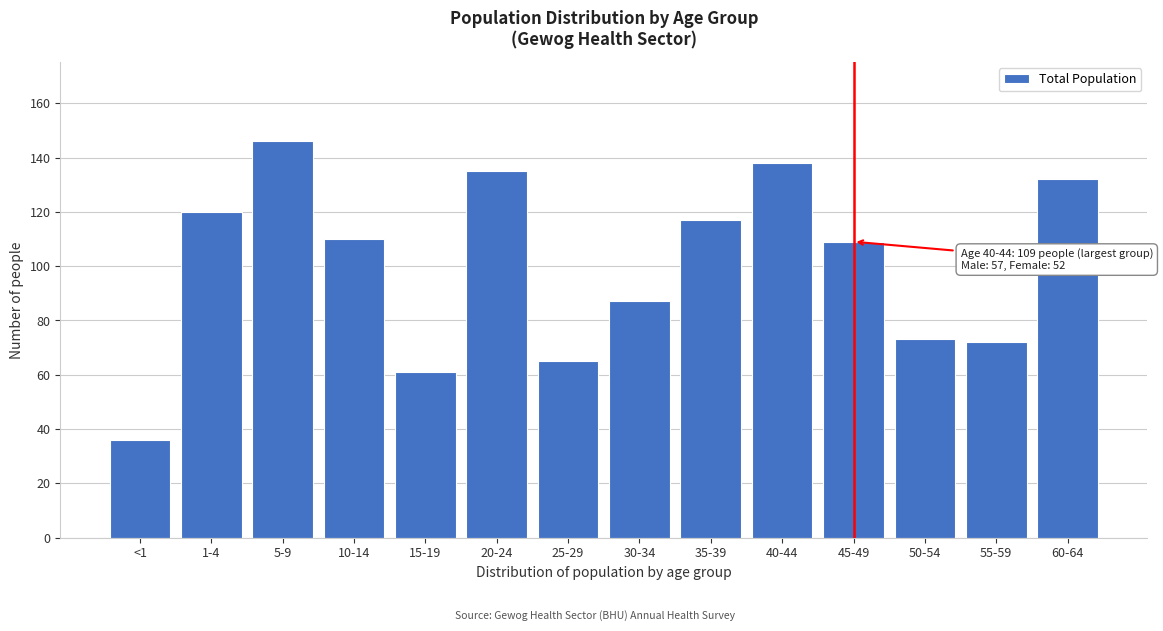

Reading left to right, transcribe all the data shown in this chart.

<1=36	1-4=120	5-9=146	10-14=110	15-19=61	20-24=135	25-29=65	30-34=87	35-39=117	40-44=138	45-49=109	50-54=73	55-59=72	60-64=132